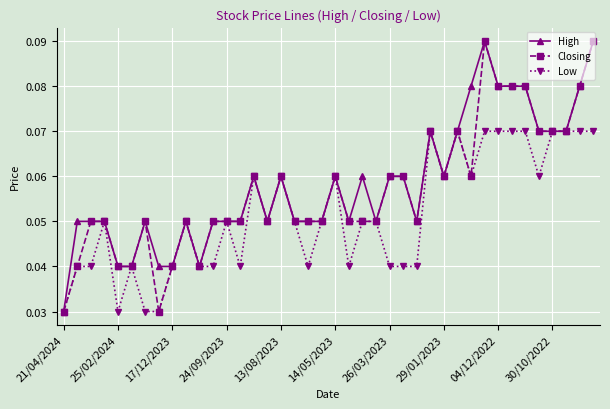

True or false: Closing has more than 2 points higher than both neighbors.

True